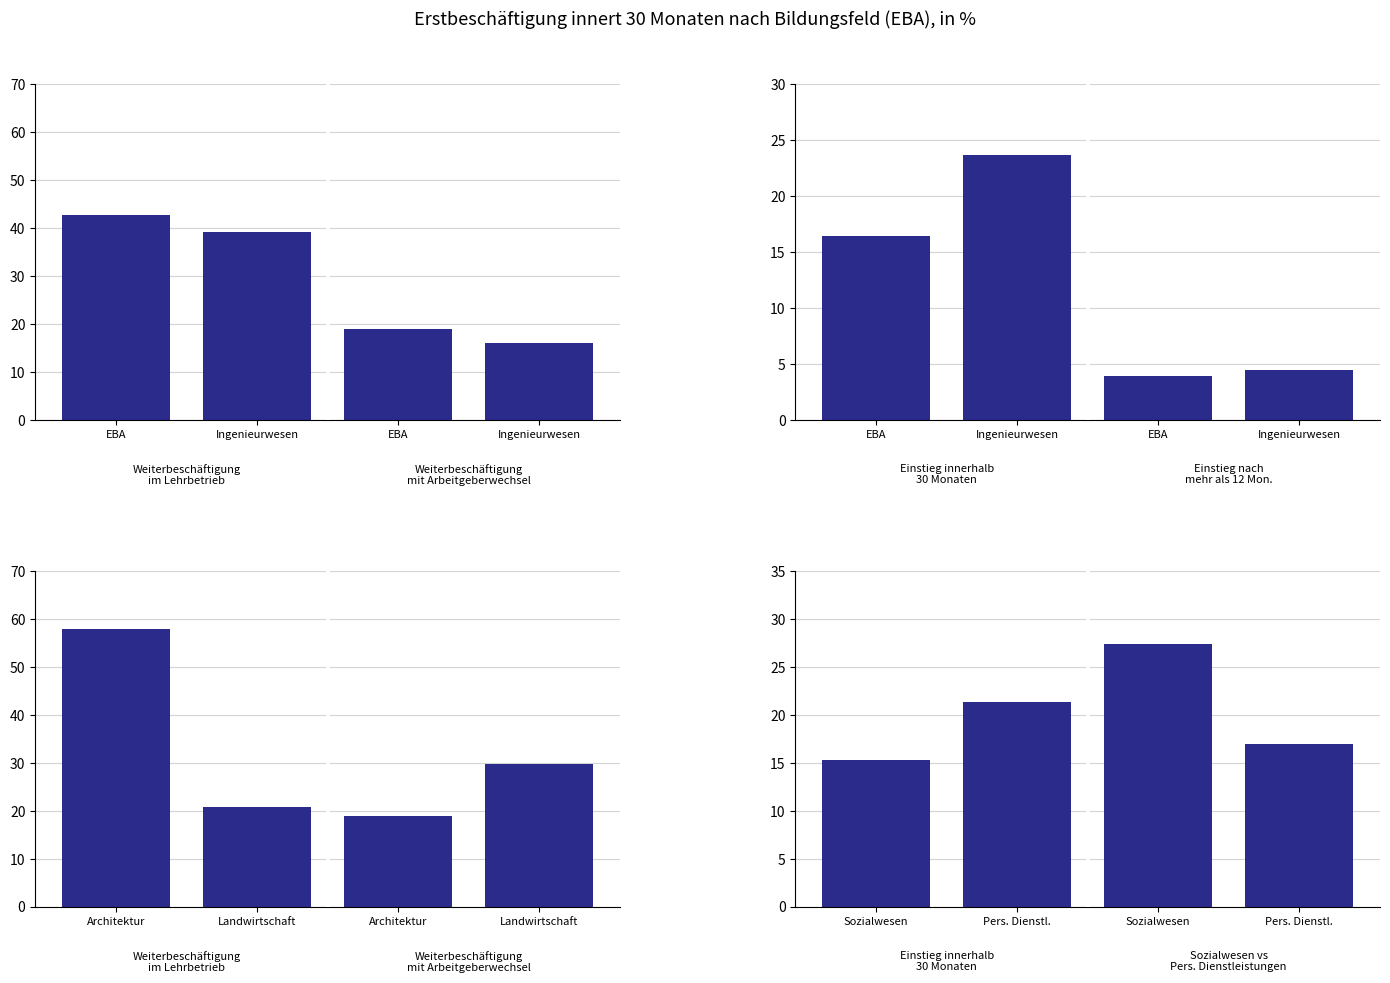

The Weiterbeschäftigung
mit Arbeitgeberwechsel series shows 18.9 at Architektur. True or false?

True